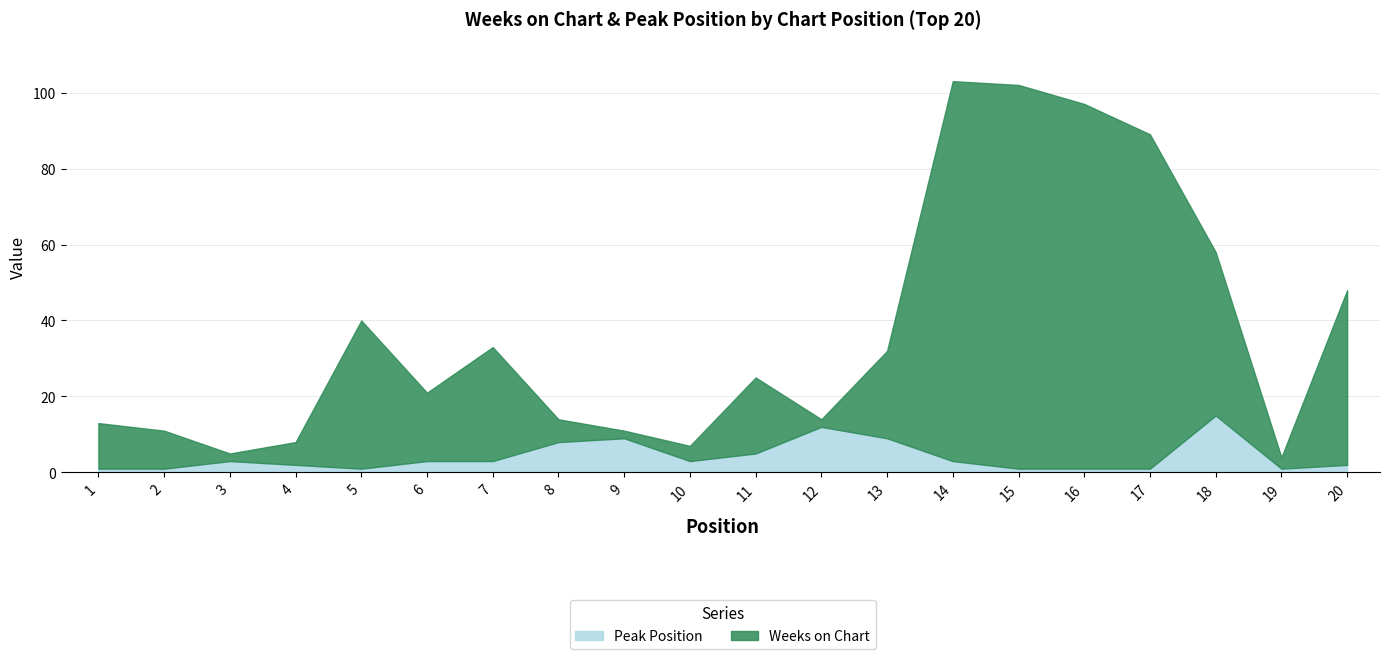

The Weeks on Chart series shows 12 at 1. True or false?

True